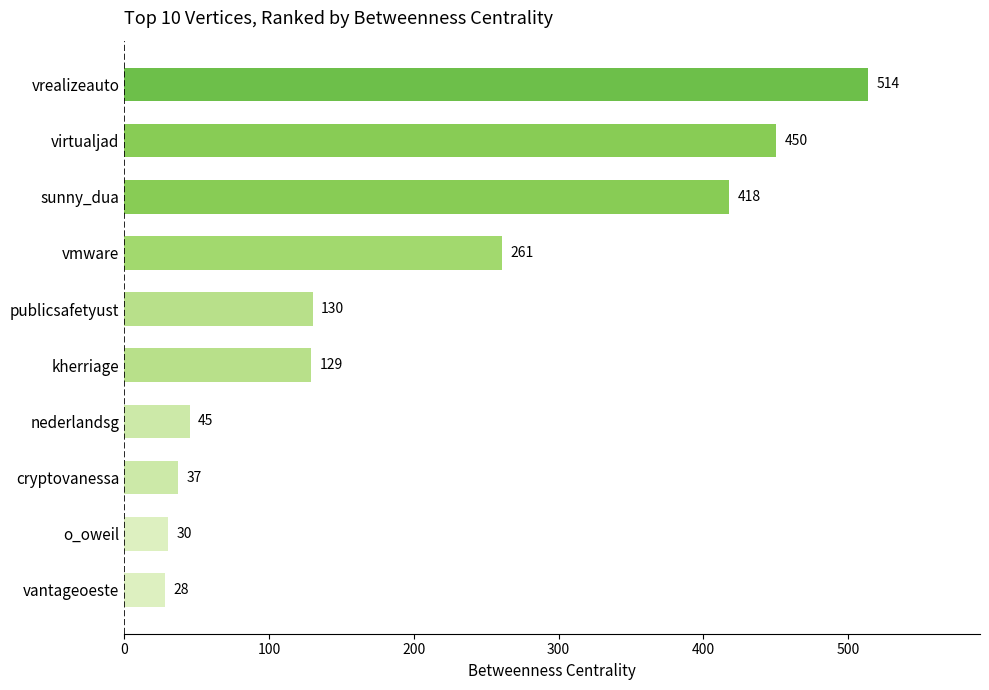

What is the maximum value shown in the chart?

514